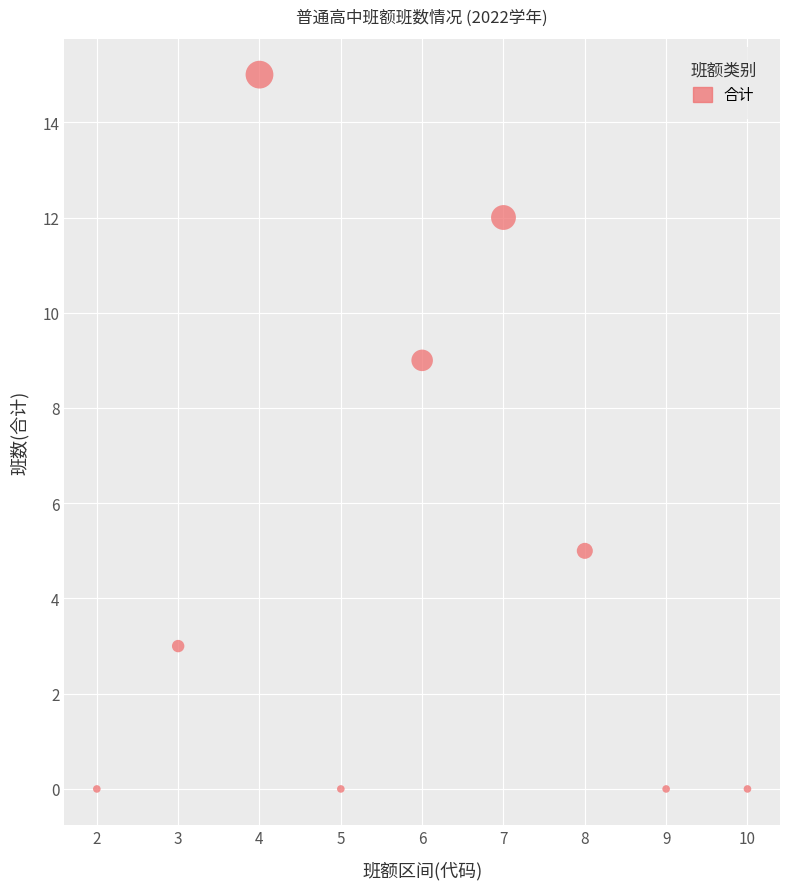

What is the range of Y values (max minus min)?

15